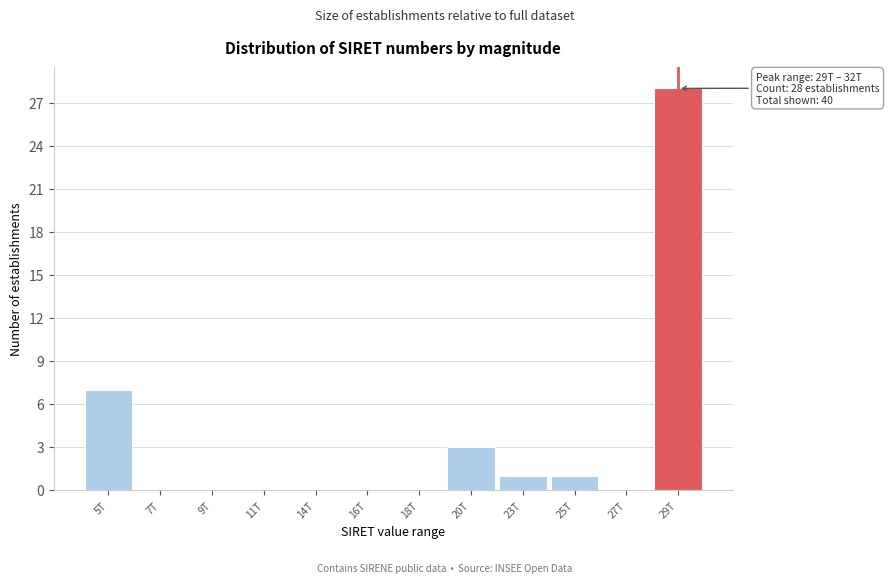

Reading left to right, transcribe all the data shown in this chart.

5T=7	7T=0	9T=0	11T=0	14T=0	16T=0	18T=0	20T=3	23T=1	25T=1	27T=0	29T=28